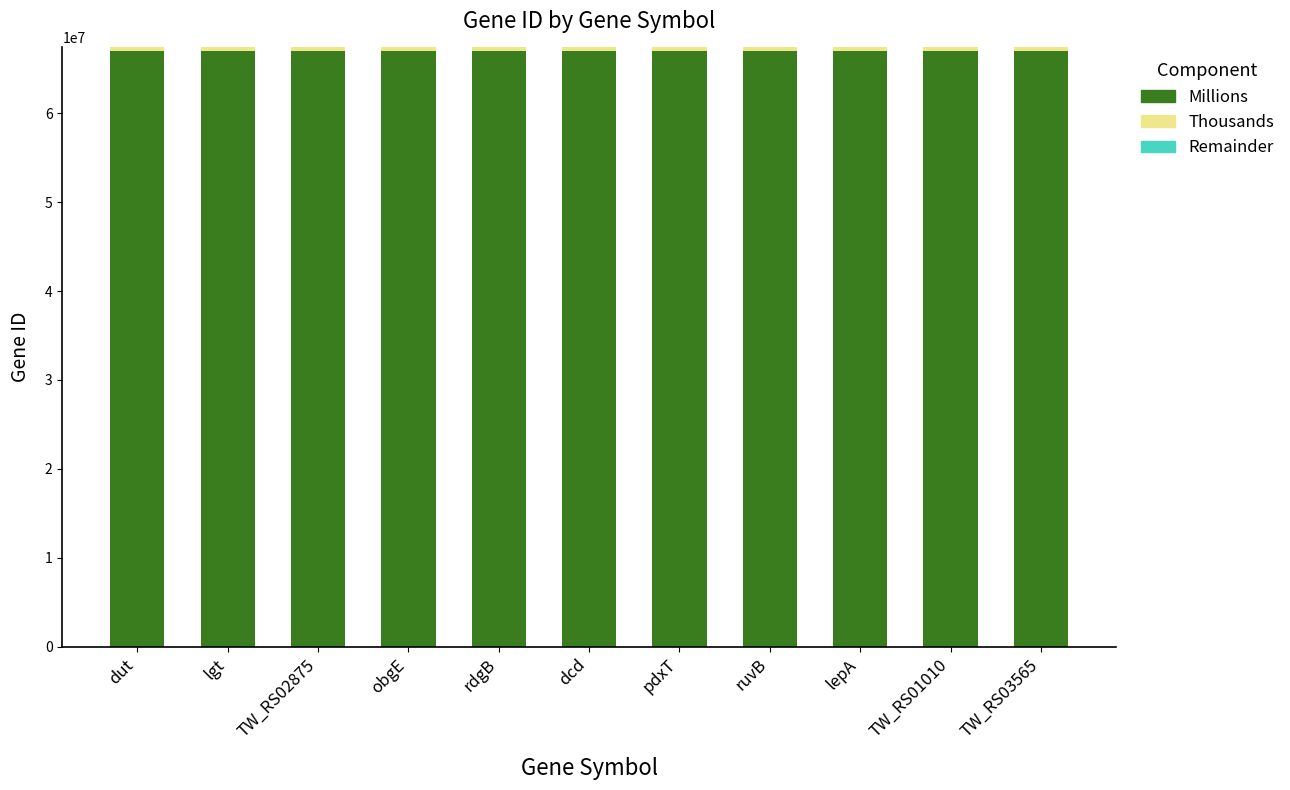

The Millions series shows 67000000 at obgE. True or false?

True